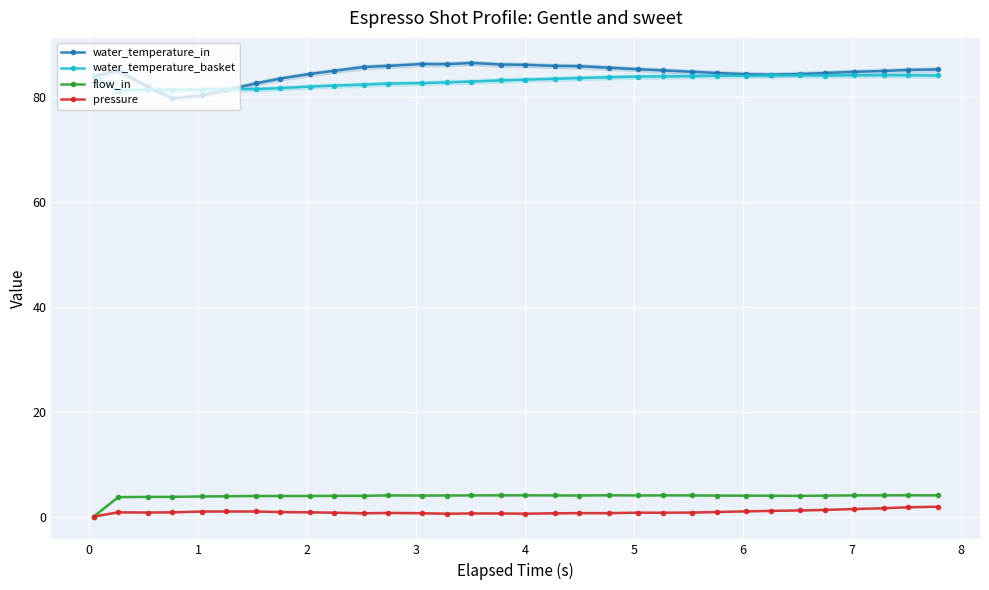

Count the number of data series in this chart.

4